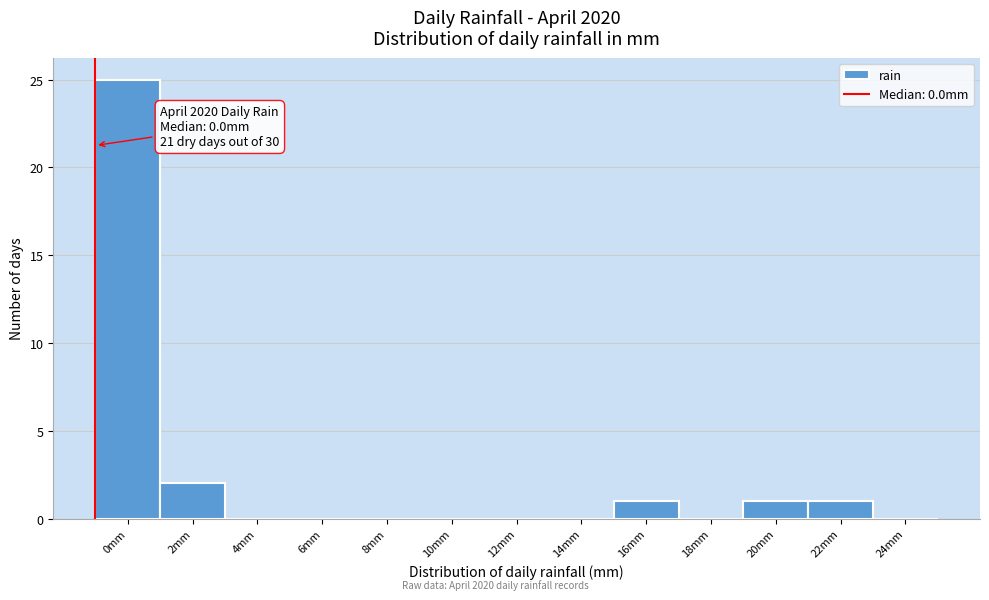

Reading left to right, list all the values displayed in this chart.

0mm=25	2mm=2	4mm=0	6mm=0	8mm=0	10mm=0	12mm=0	14mm=0	16mm=1	18mm=0	20mm=1	22mm=1	24mm=0